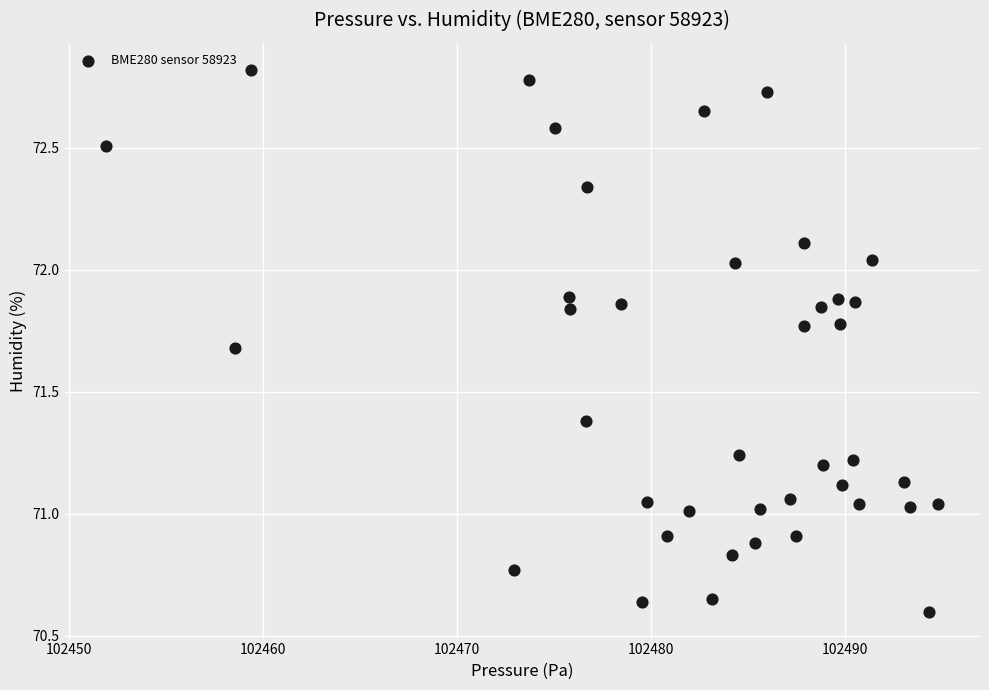

What is the range of X values (max minus min)?

42.9